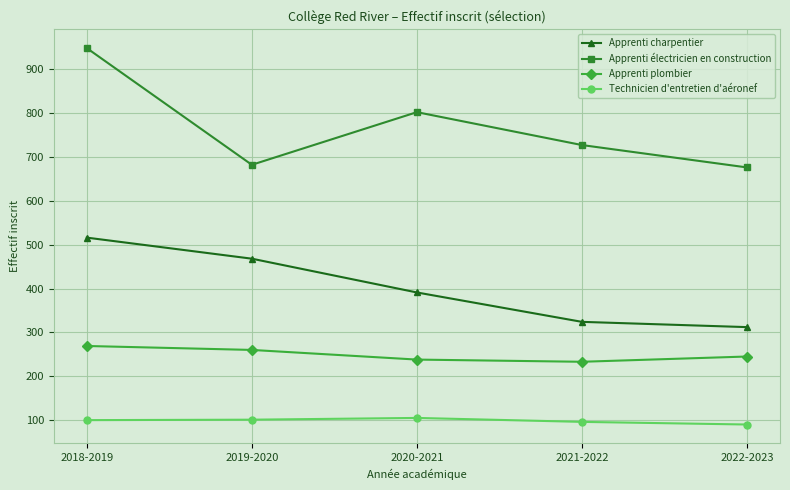

True or false: Apprenti charpentier has more than 2 interior local peaks.

False